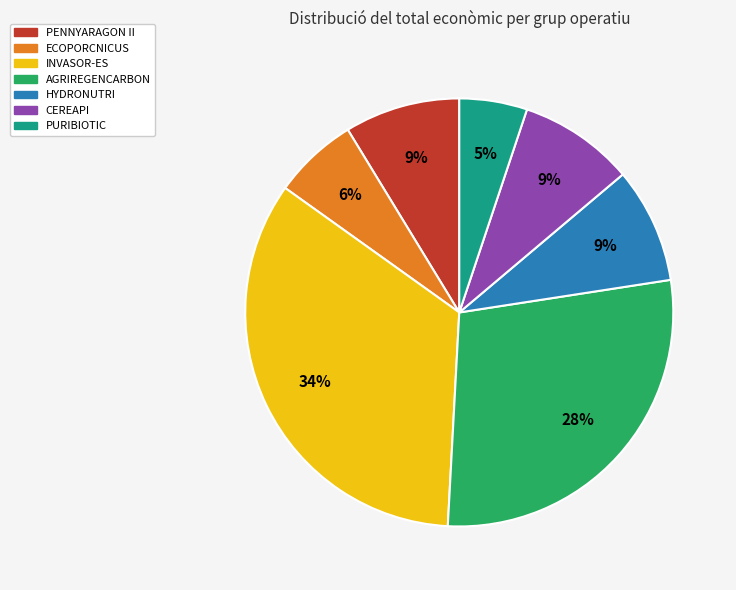

Approximately how many times larger is the value at CEREAPI compared to INVASOR-ES?

0.3